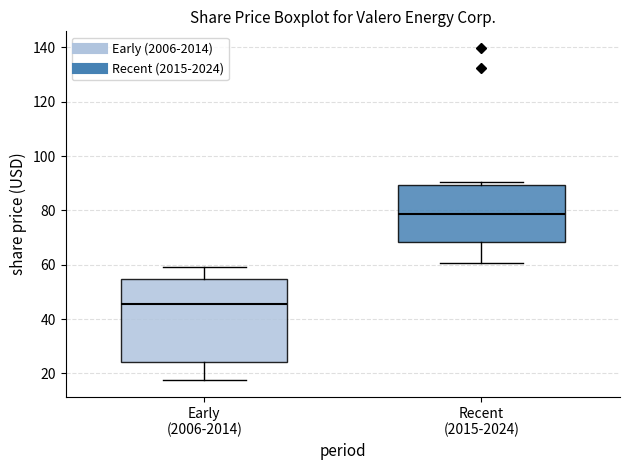

Which box's median line is the highest?

Recent (2015-2024)